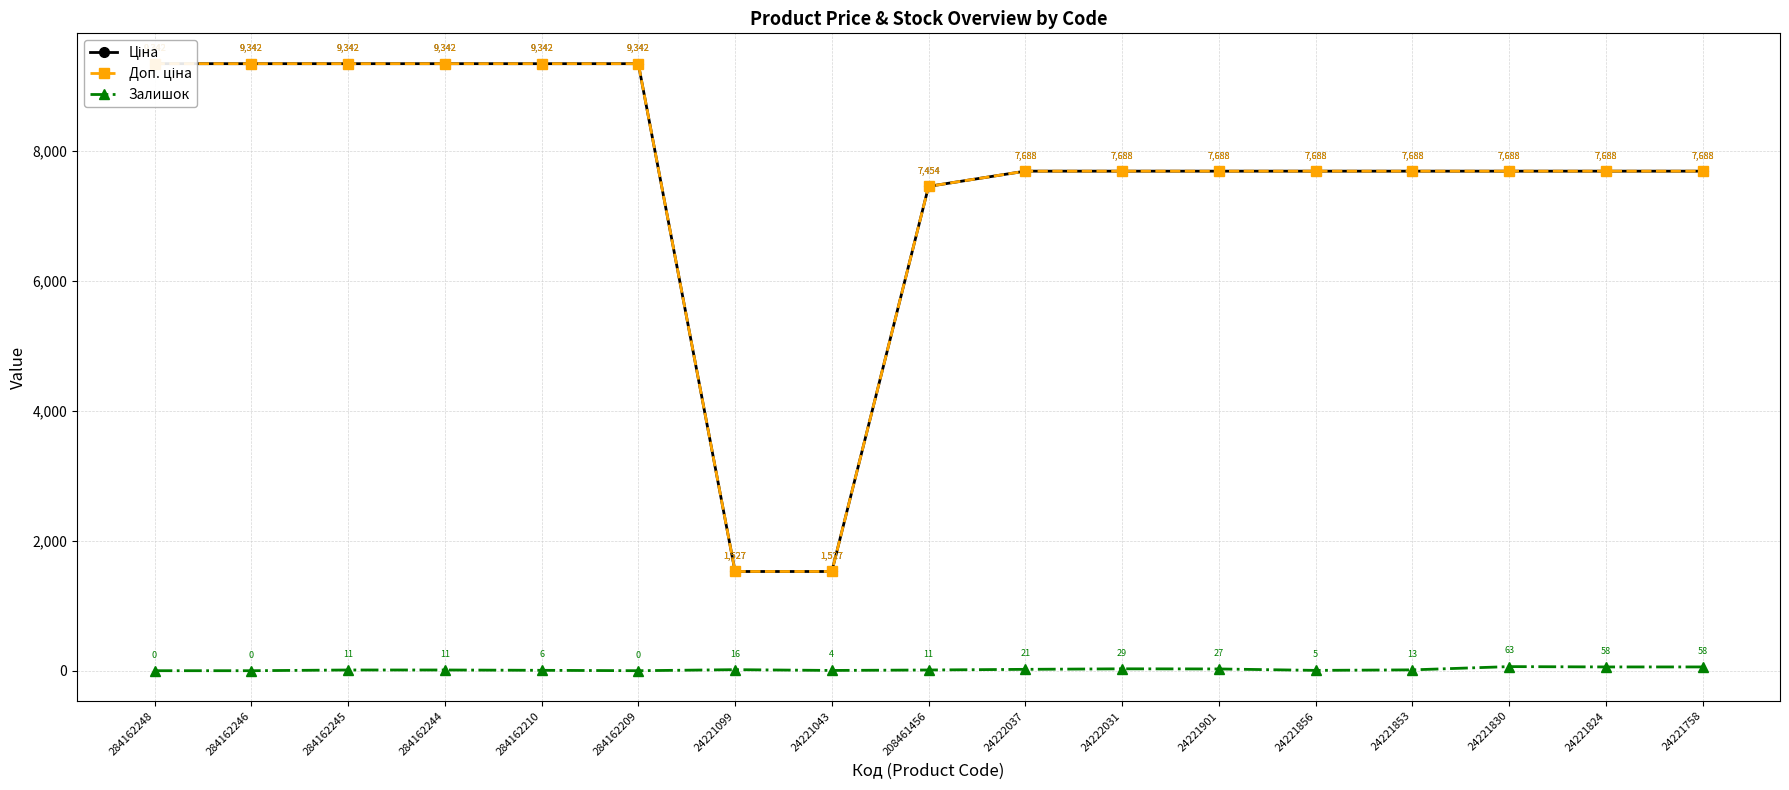

Is this an area chart (filled region under the line)?

No